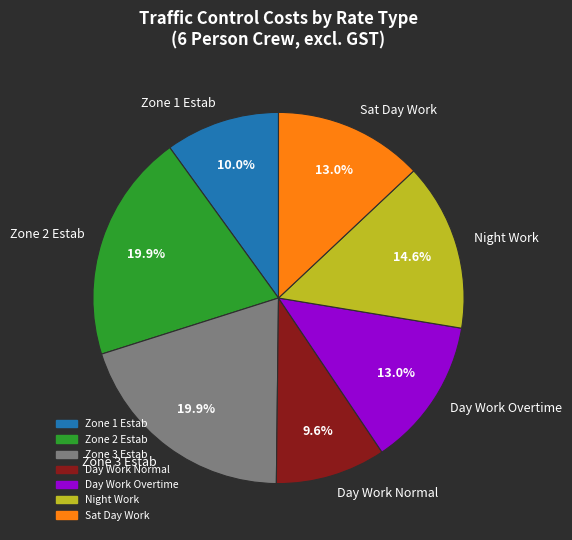

The Day Work Normal slice represents 17% of the pie. True or false?

False